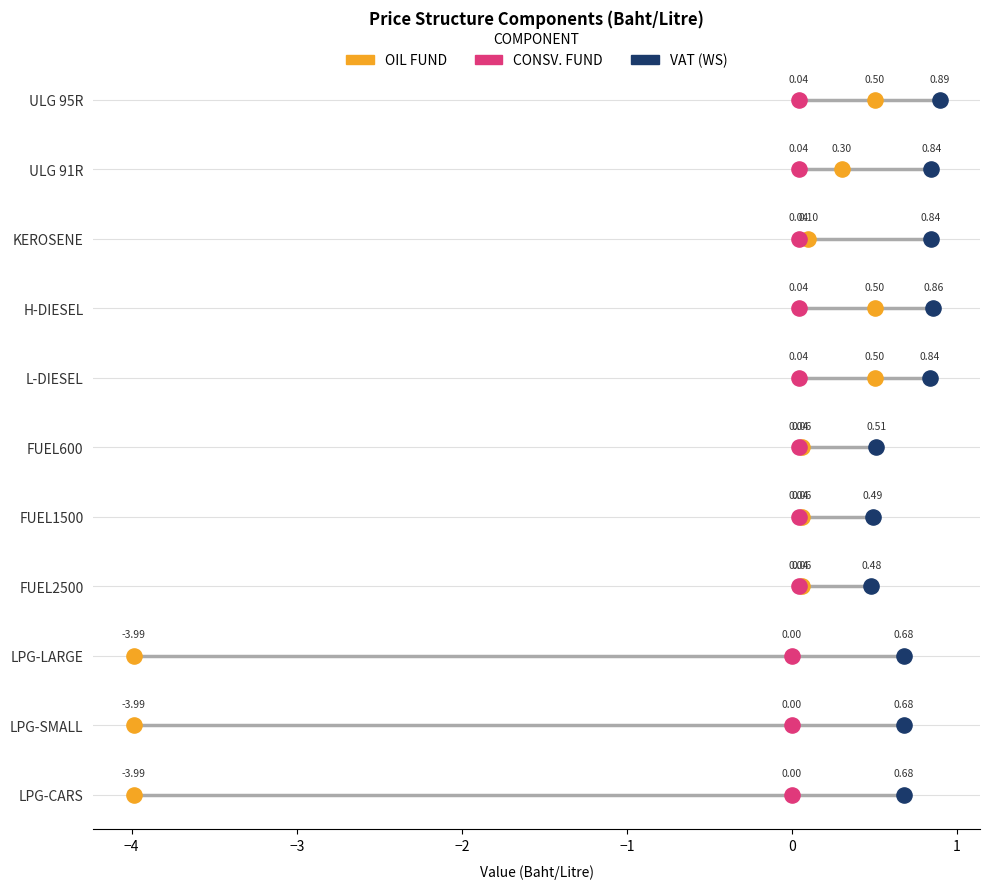

Which series reaches the maximum Y coordinate?

OIL FUND